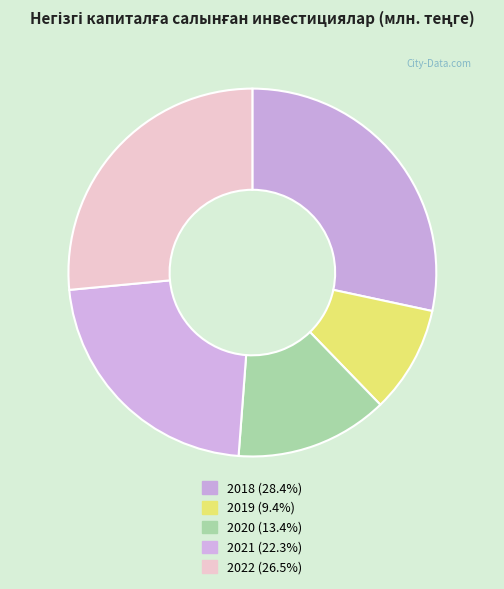

Approximately how many times larger is the value at 2021 compared to 2019?

2.4